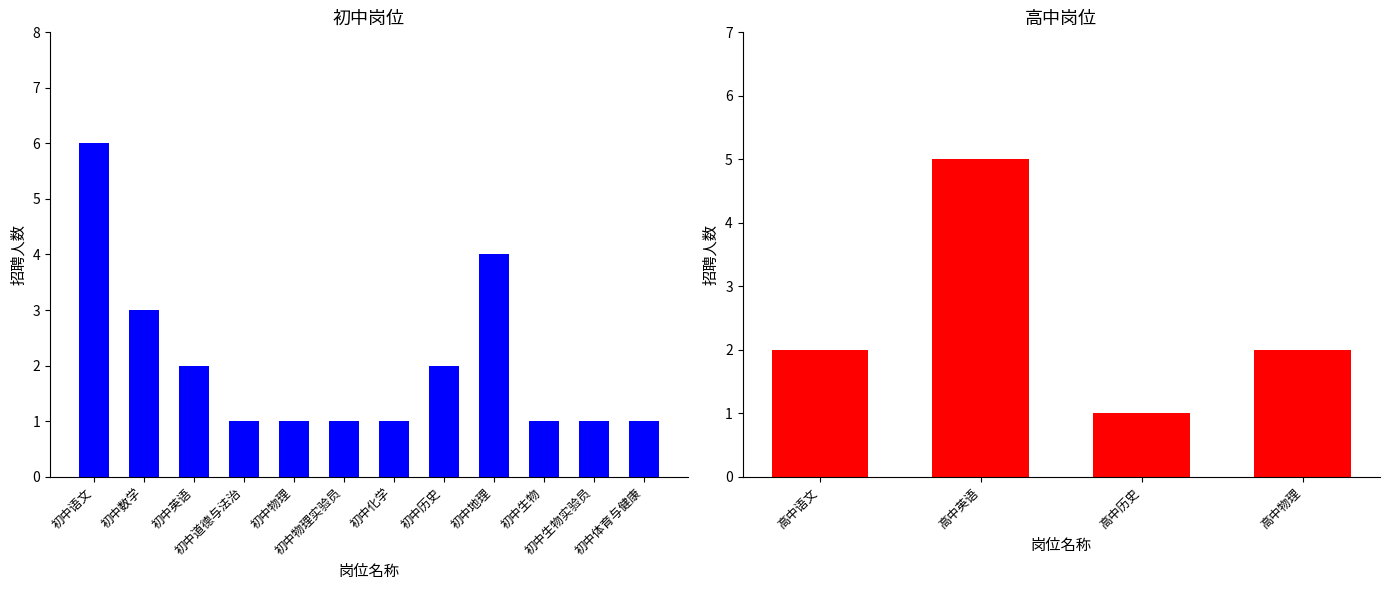

Where does the data first go above 2?

高中英语